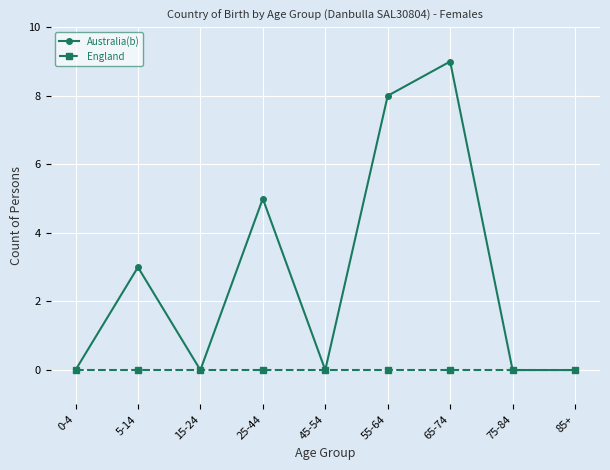

How many lines are shown in the chart?

2